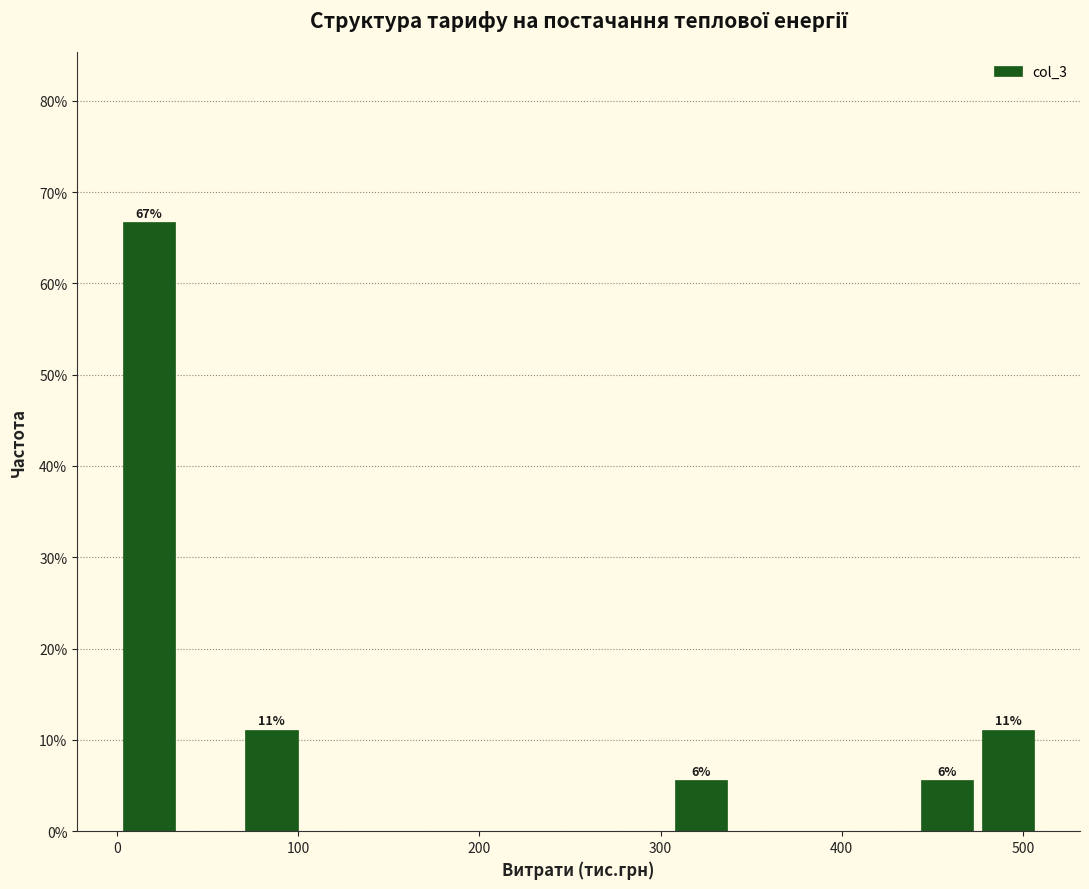

Read against the x-axis, roughly where is the centre of the tallest bar?

20